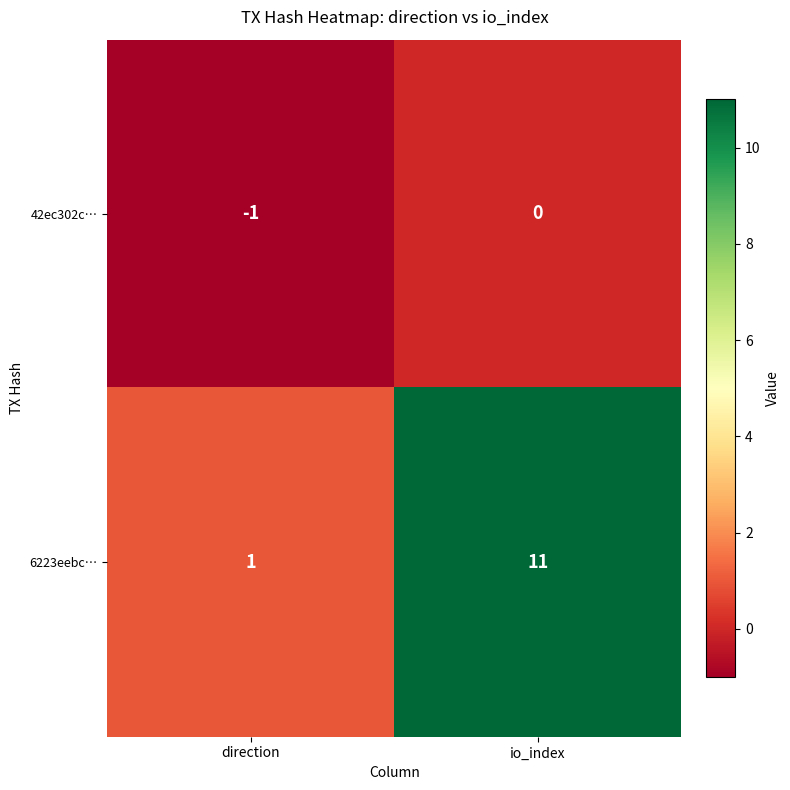

What is the total value across all series at io_index?

11